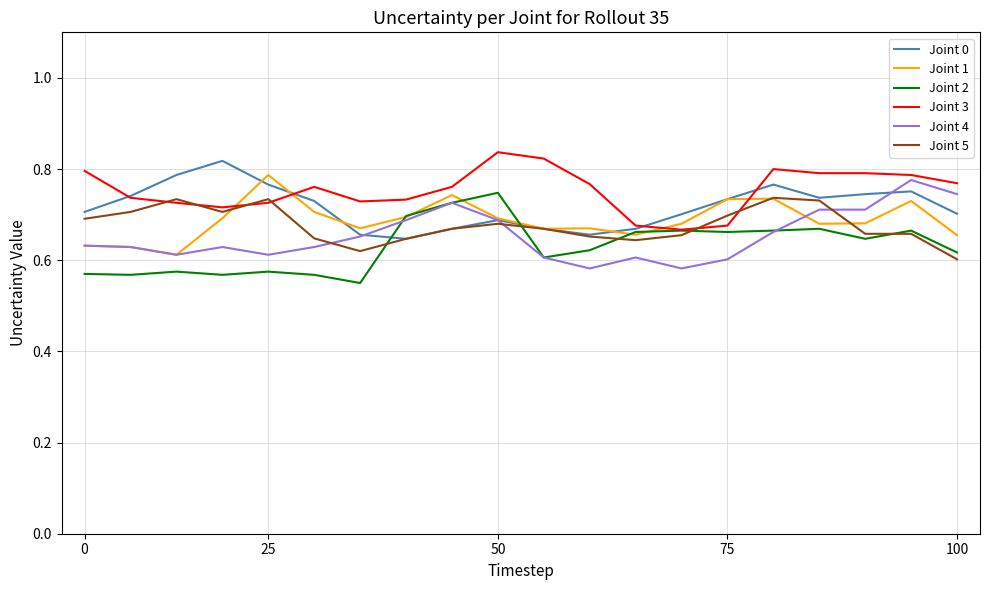

What is the average value of the Joint 2 series?

0.6